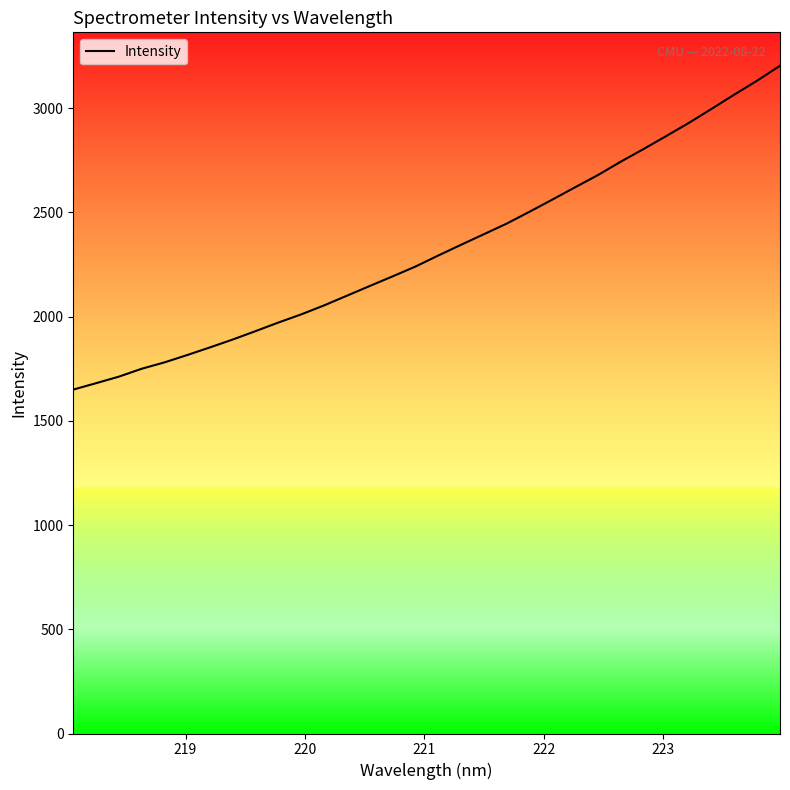

What is the minimum value shown in the chart?

1650.1